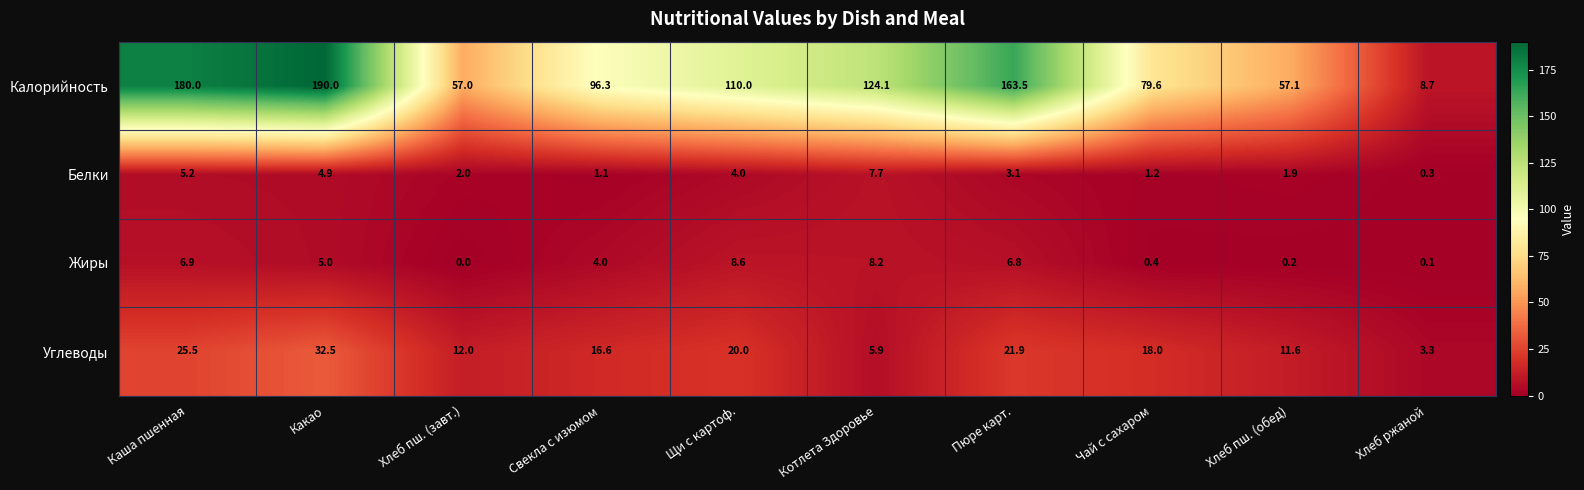

Is it true that Калорийность equals 96.3 at Свекла с изюмом?

True